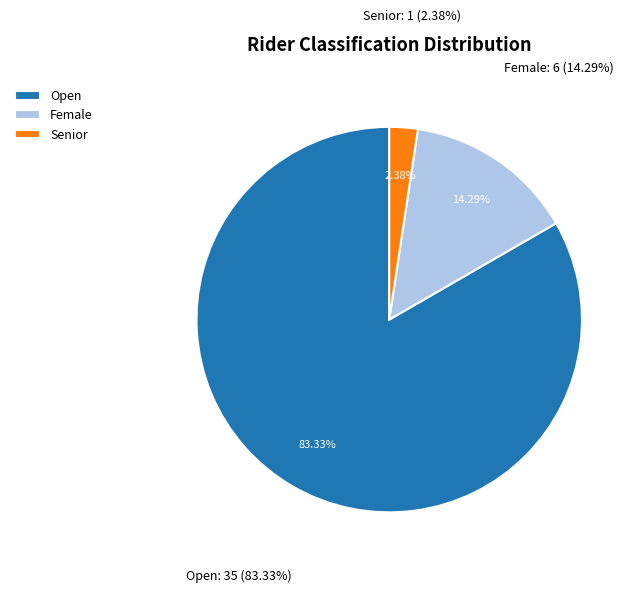

Count the number of slices in the pie.

3